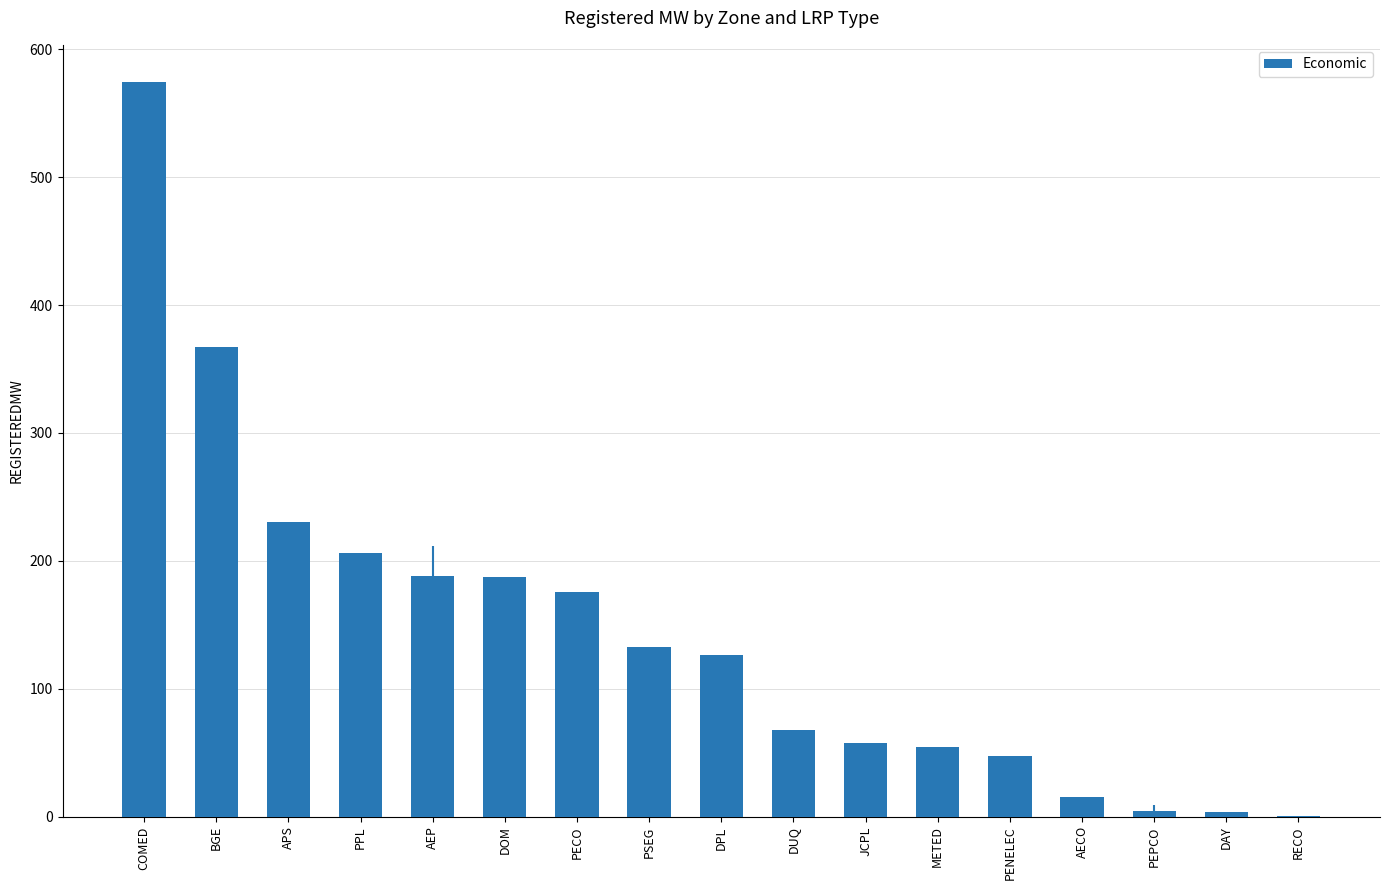

The chart shows a value of 23.6 at DUQ. True or false?

False